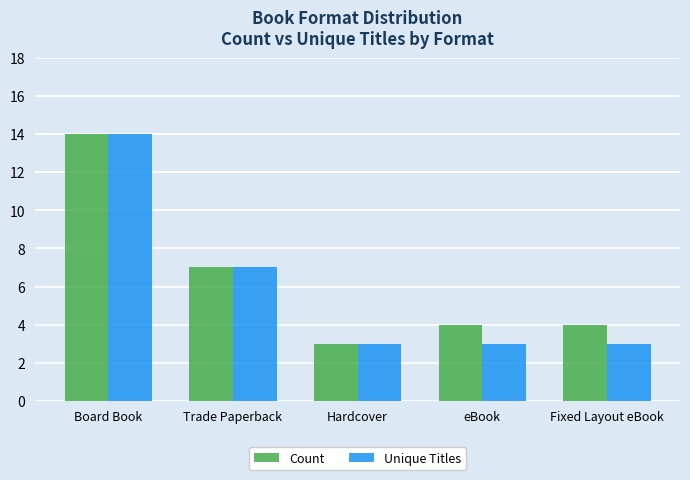

Is the value of Unique Titles at eBook greater than the value of Count at Trade Paperback?

No